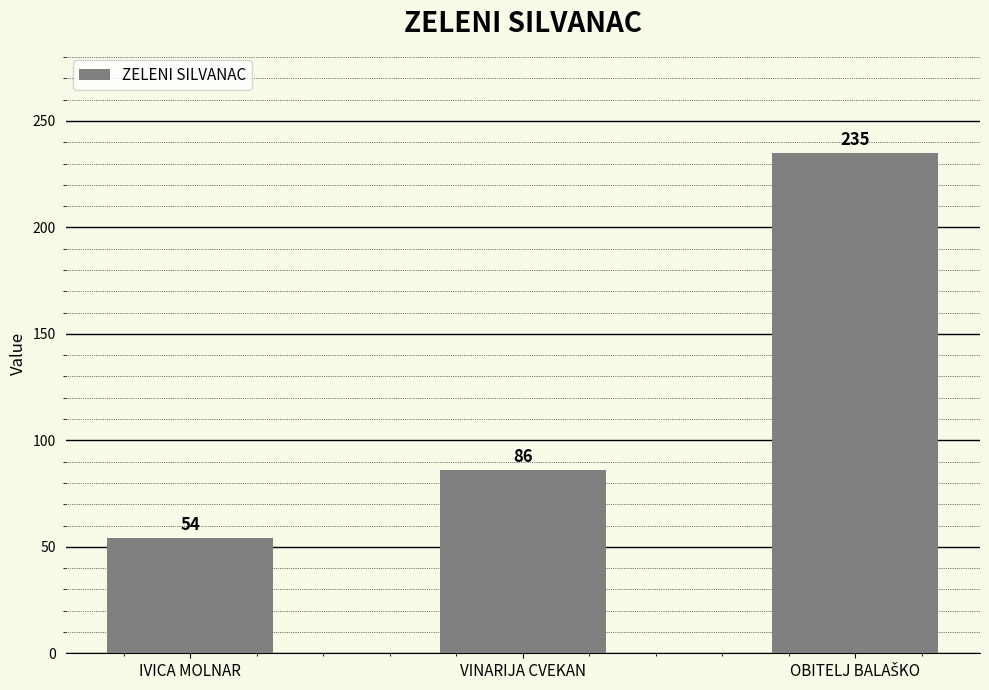

Where is the data nearest to the value 144?

VINARIJA CVEKAN